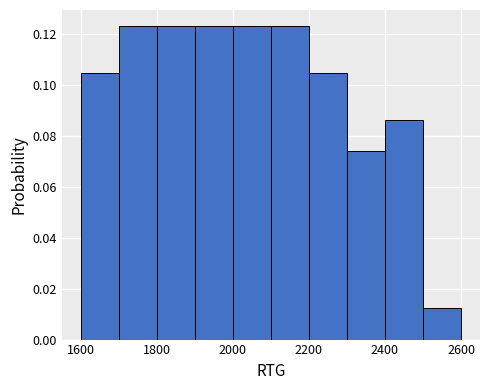

Reading left to right, list every bar in this chart as the range it spans on the x-axis followed by its height. The values are not printed on the chart, so give them approximately, as read against the axis.

1600 to 1700: 0.104
1700 to 1800: 0.124
1800 to 1900: 0.124
1900 to 2000: 0.124
2000 to 2100: 0.124
2100 to 2200: 0.124
2200 to 2300: 0.104
2300 to 2400: 0.074
2400 to 2500: 0.086
2500 to 2600: 0.012